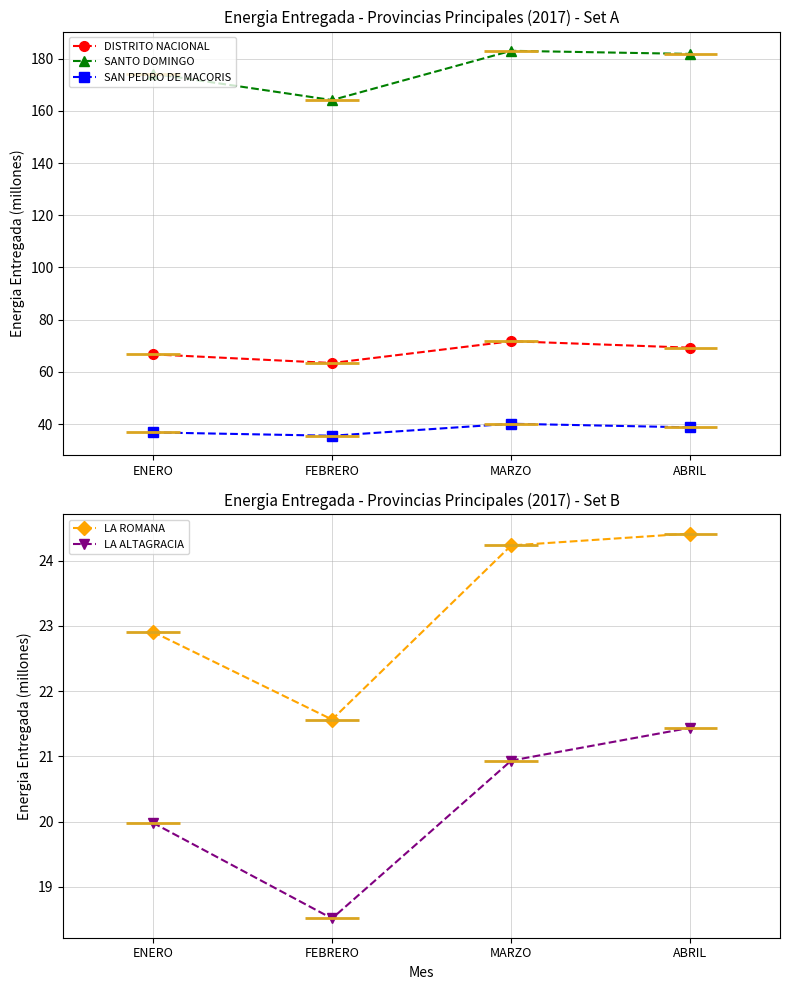

True or false: SANTO DOMINGO and DISTRITO NACIONAL intersect in this chart.

False